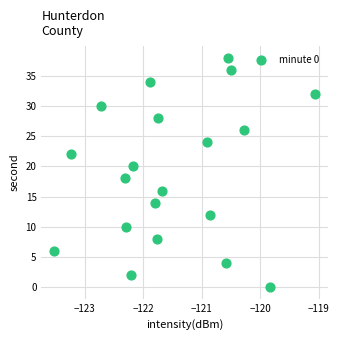

What is the range of Y values (max minus min)?

38